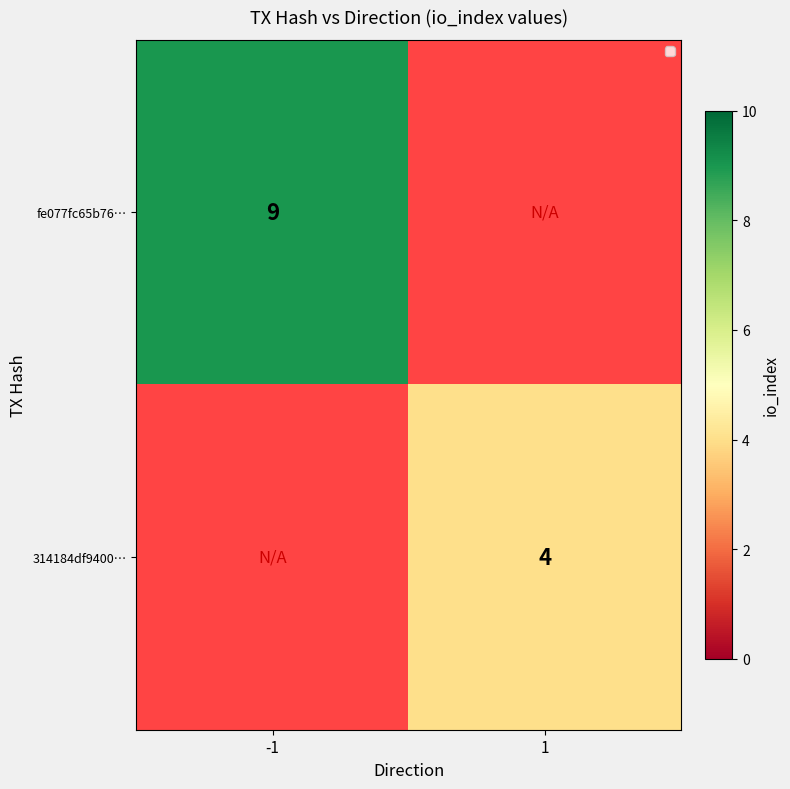

Is it true that fe077fc65b76… equals 13 at -1?

False